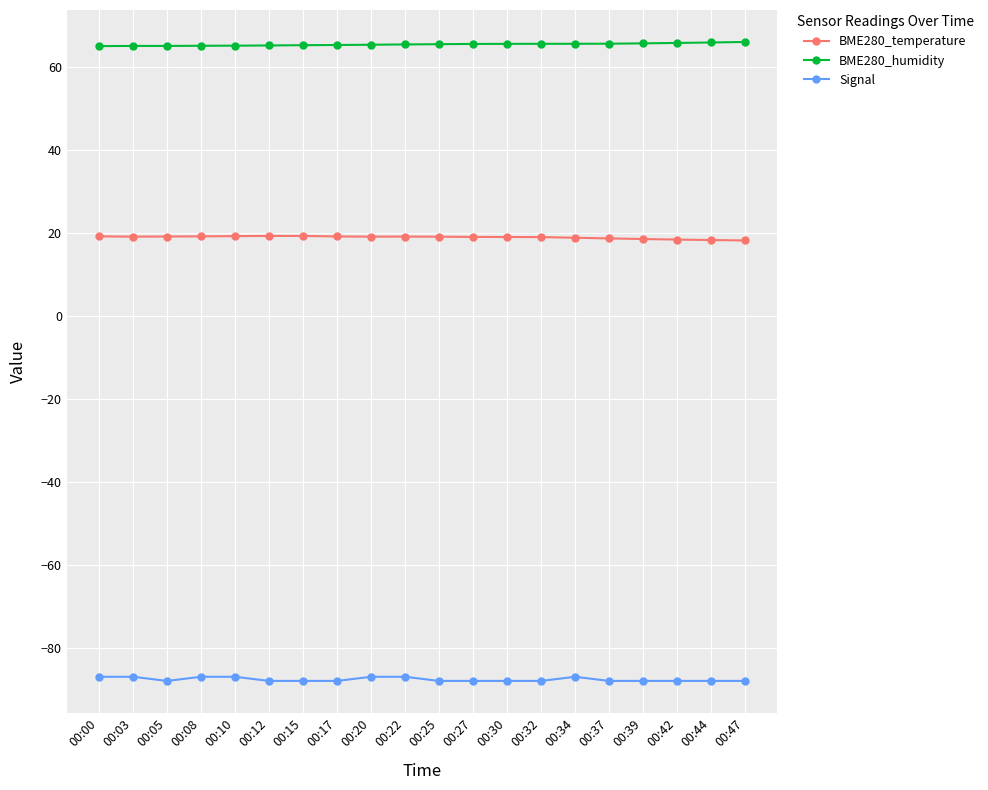

What is the value of the BME280_temperature point at the 15th from the left?

18.9